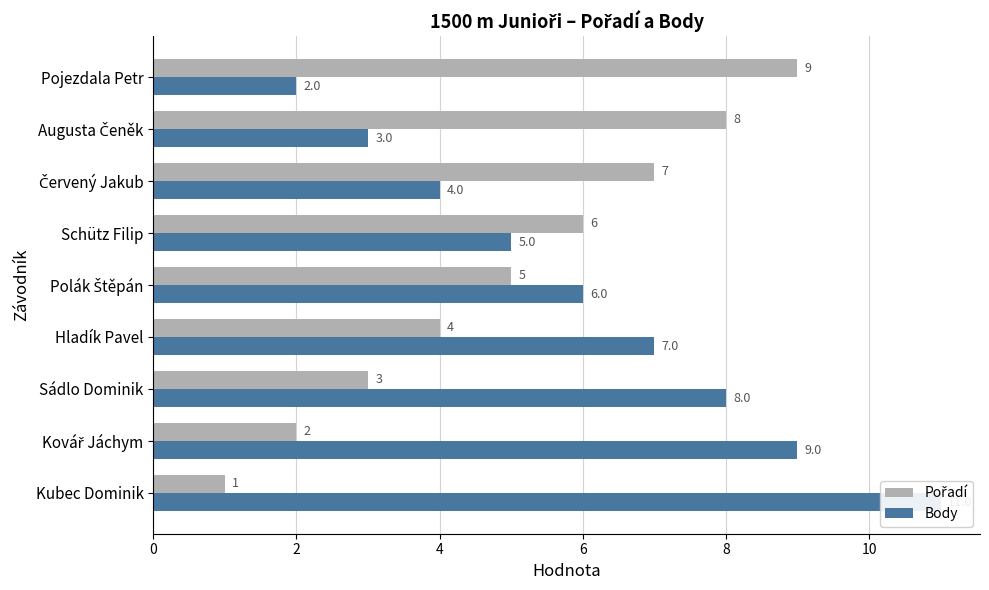

Is the value of Body at Červený Jakub greater than the value of Pořadí at Polák Štěpán?

No